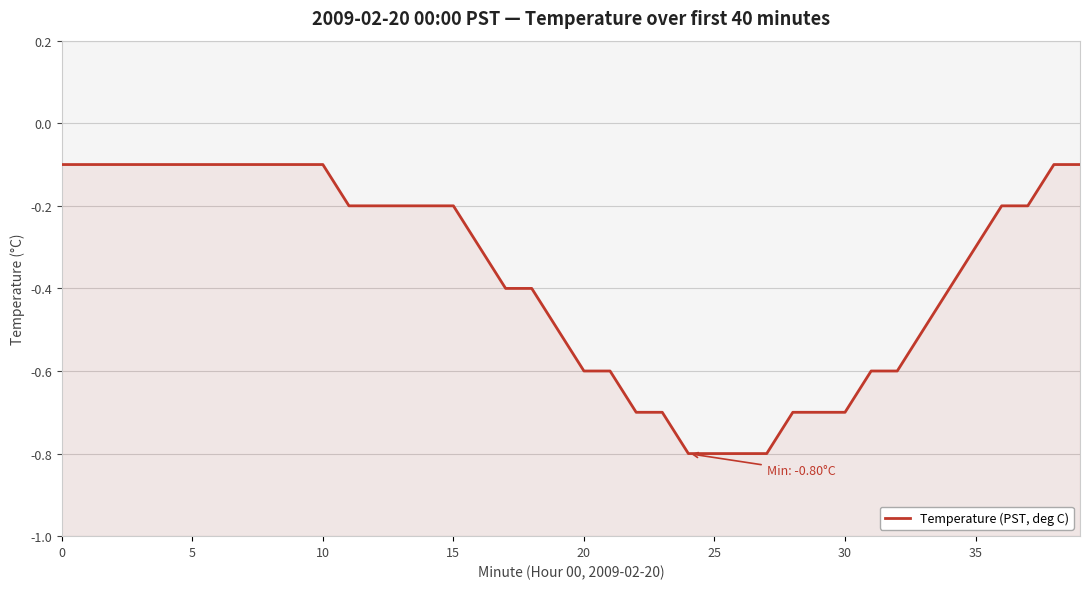

Which label corresponds to the smallest value in the chart?

24